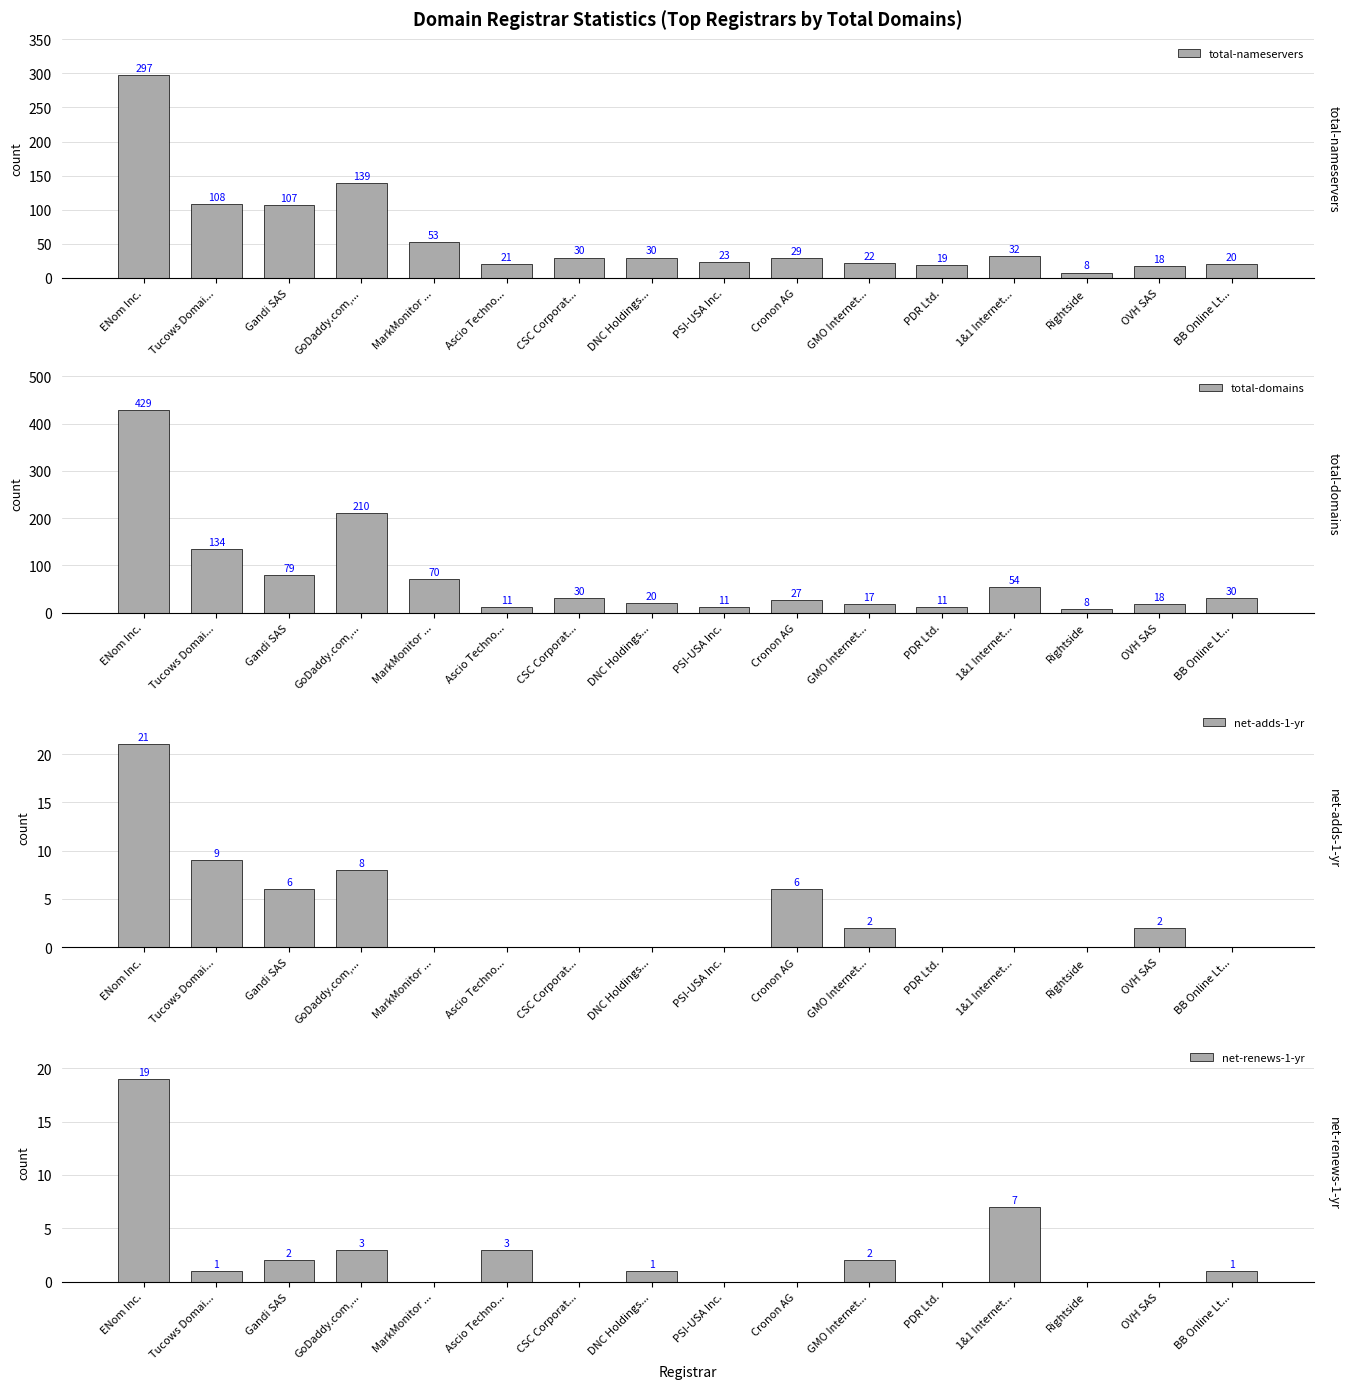

Is it true that total-nameservers equals 139 at GoDaddy.com,...?

True